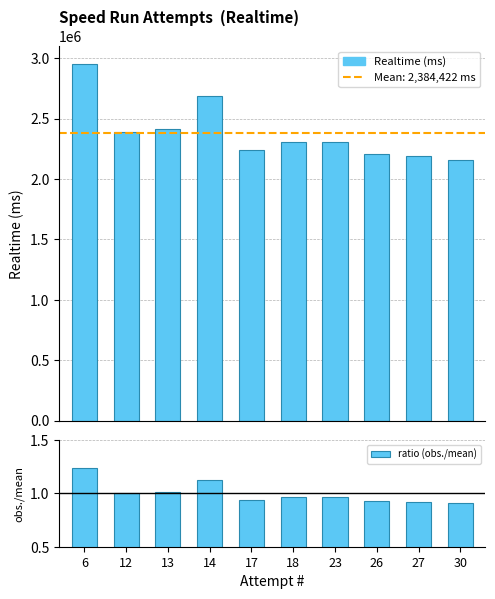

List the labels in order of value, smallest first.

30, 27, 26, 17, 23, 18, 12, 13, 14, 6